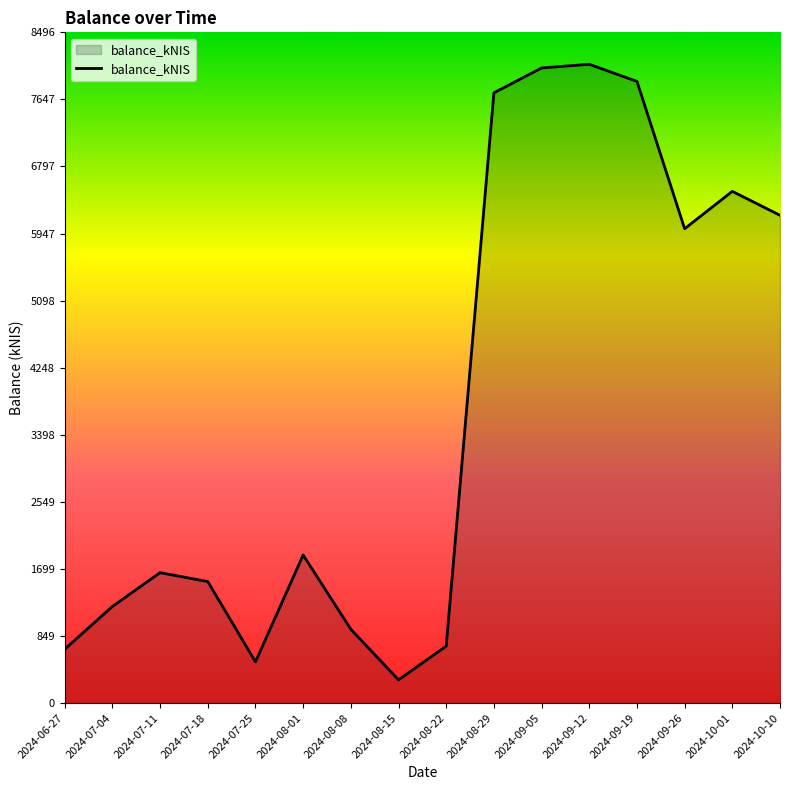

Which label corresponds to the smallest value in the chart?

2024-08-15